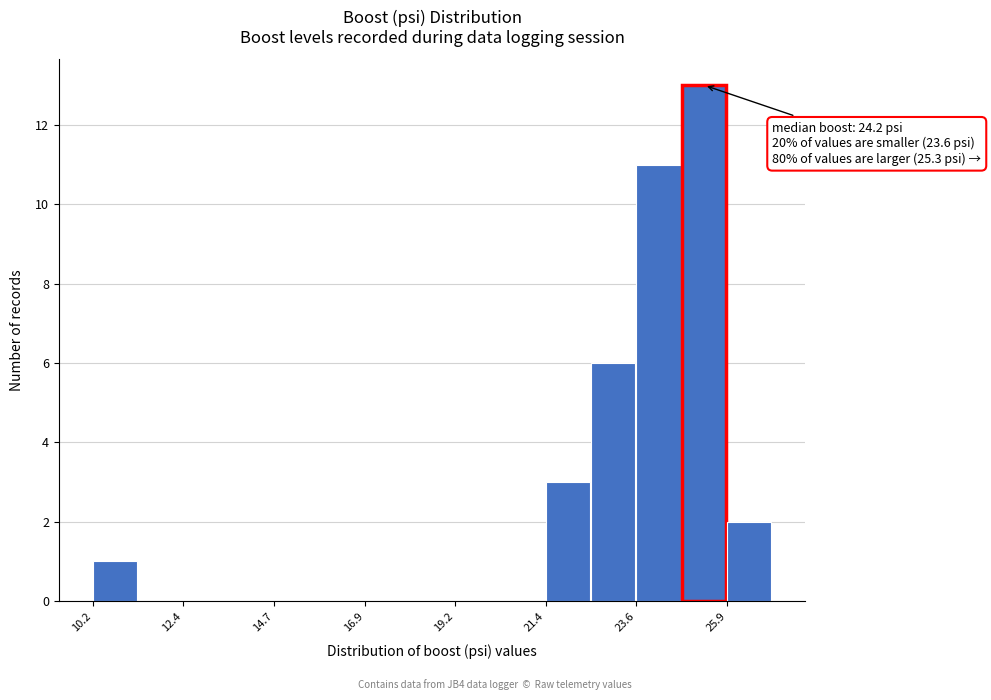

Around what value on the x-axis is the tallest bar? Give the approximate position of its centre, as read against the axis.

25.5